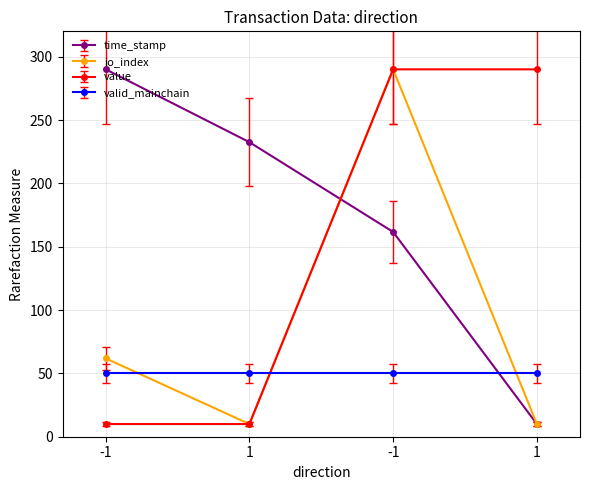

What is the highest value of the io_index series?

290.0